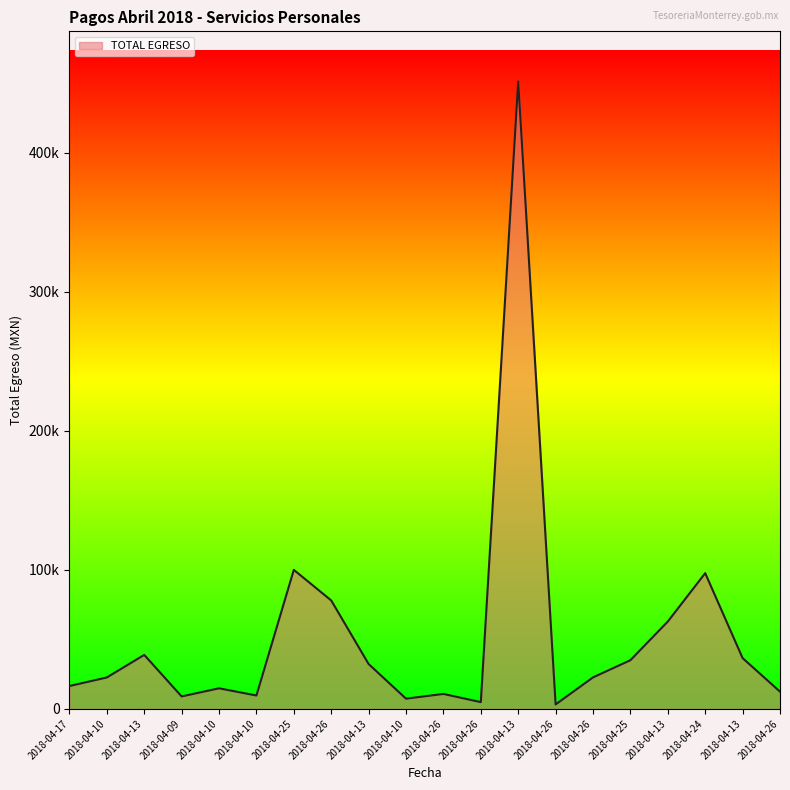

Reading left to right, what are all the values shown in this chart?

16418.9	22585.3	38825.7	8940.6	14784.6	9601.8	100000.0	77998.0	32250.5	7324.1	10732.3	4837.7	451340.4	3188.0	22638.9	35000.0	62838.8	97632.8	36505.6	12377.8